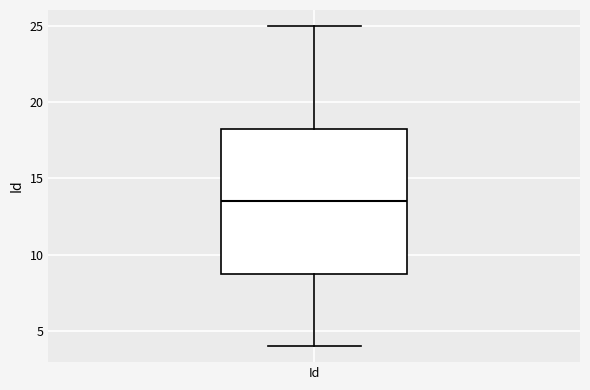

Where does the upper whisker of the box for Id end on the y-axis? The values are not printed on the chart, so give them approximately, as read against the axis.

25.0